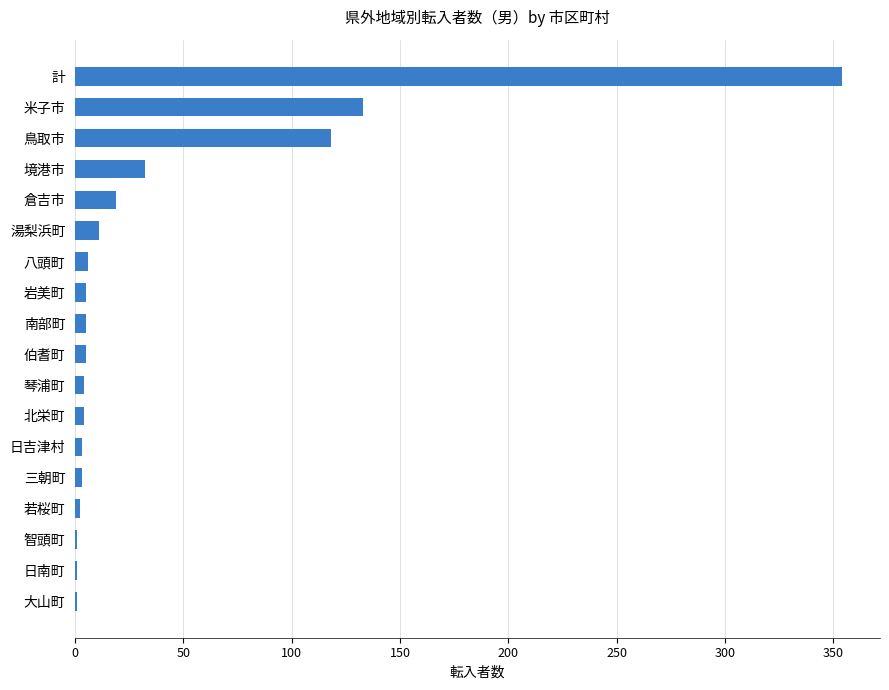

Which category has the highest value across all series?

計